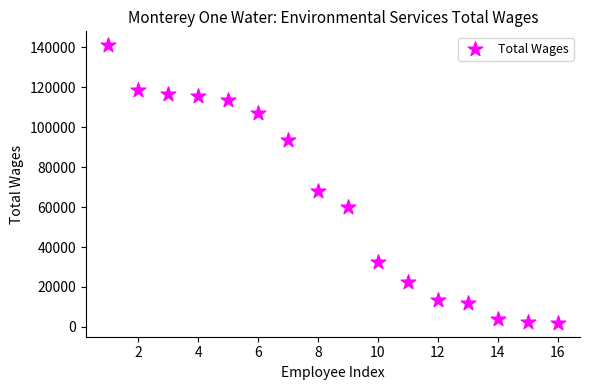

What Y value in the scatter plot is closest to 71540?

67894